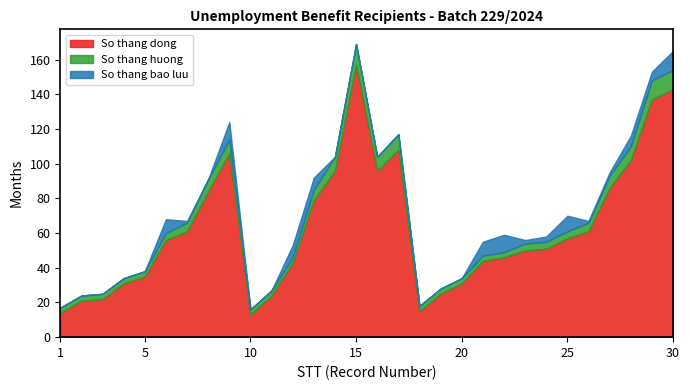

Does the chart display data point markers on the line(s)?

No